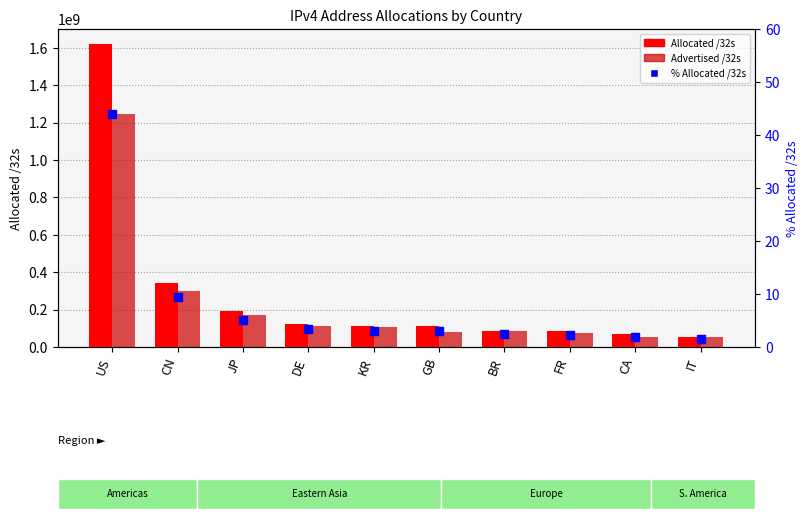

What are all the series names shown in the legend?

Allocated /32s, Advertised /32s, % Allocated /32s